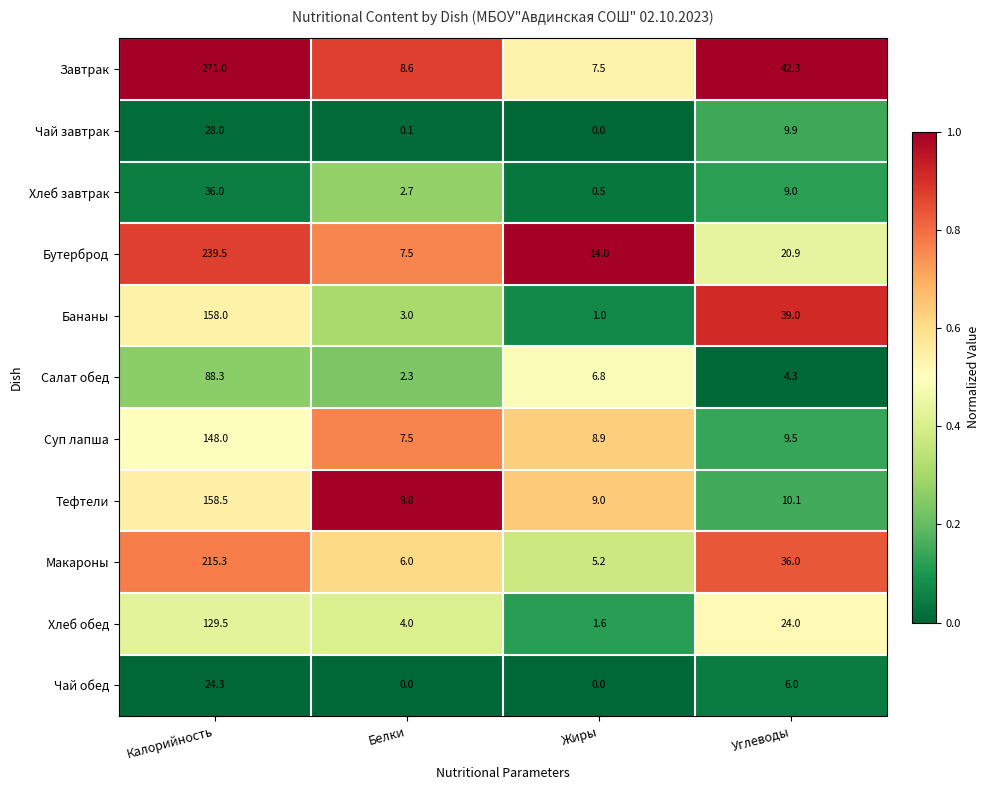

The value of Суп лапша at Жиры is 14.0. True or false?

False